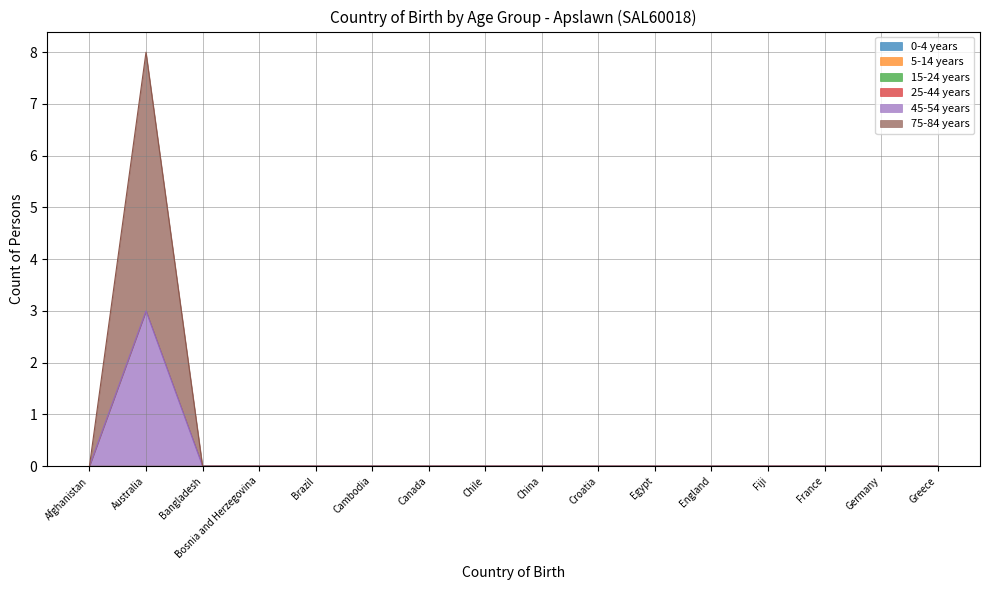

At which label does 45-54 years reach its minimum?

Afghanistan